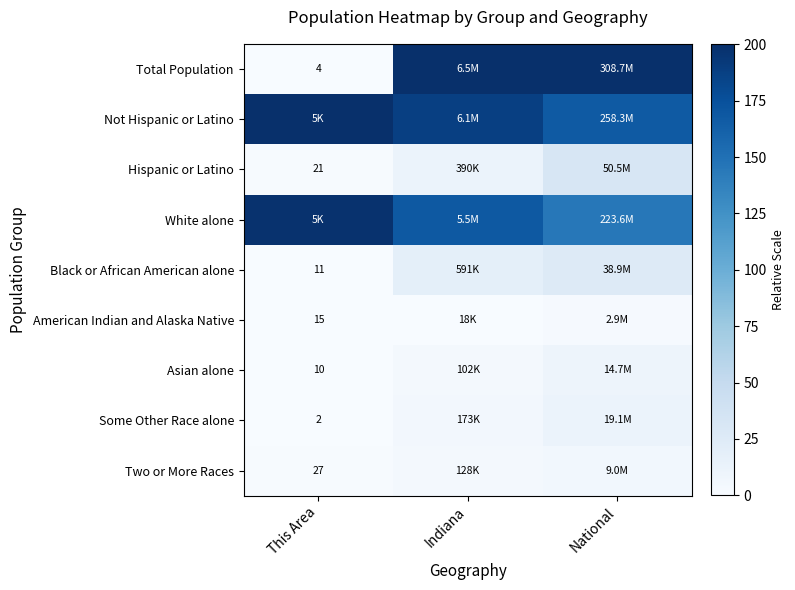

Where is Not Hispanic or Latino nearest to the value 183?

Indiana